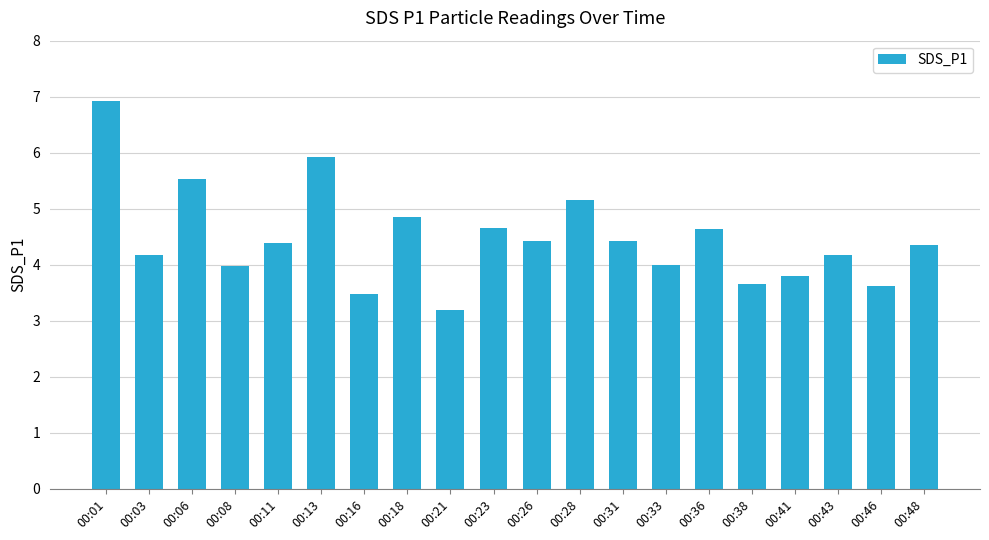

How many categories are shown in the chart?

20